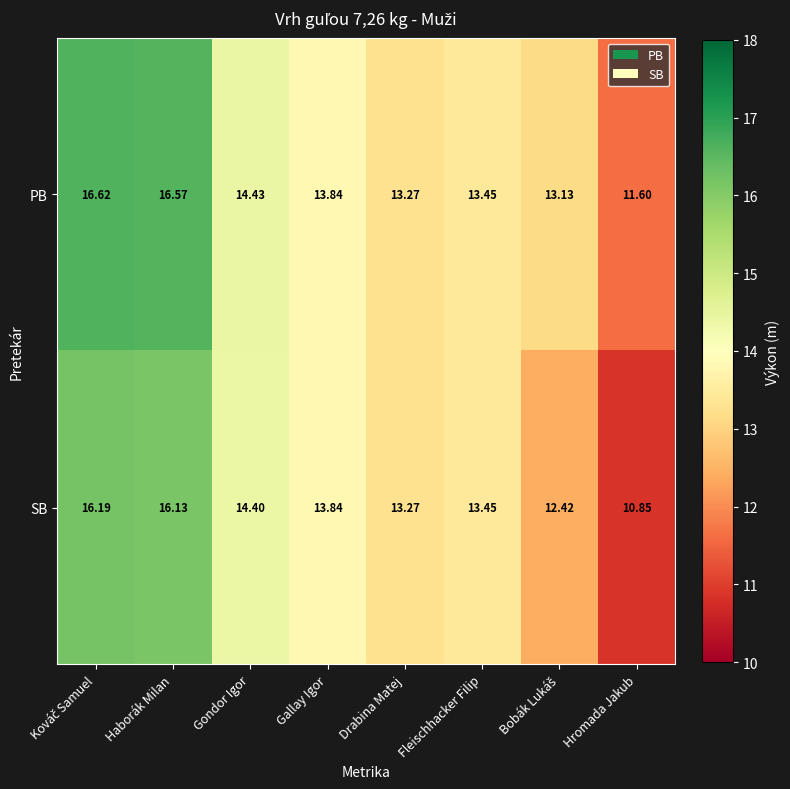

Rank the series by their average value, from highest to lowest.

PB, SB